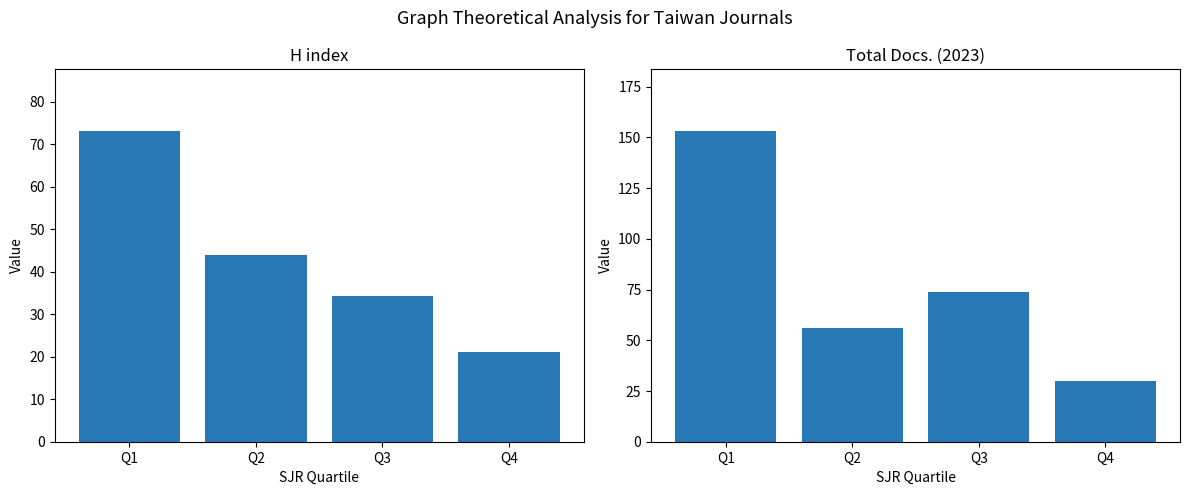

Reading left to right, what are all the values shown in this chart?

H index: Q1=73.0	Q2=44.0	Q3=34.3	Q4=21.0
Total Docs. (2023): Q1=153.0	Q2=56.0	Q3=74.0	Q4=30.0